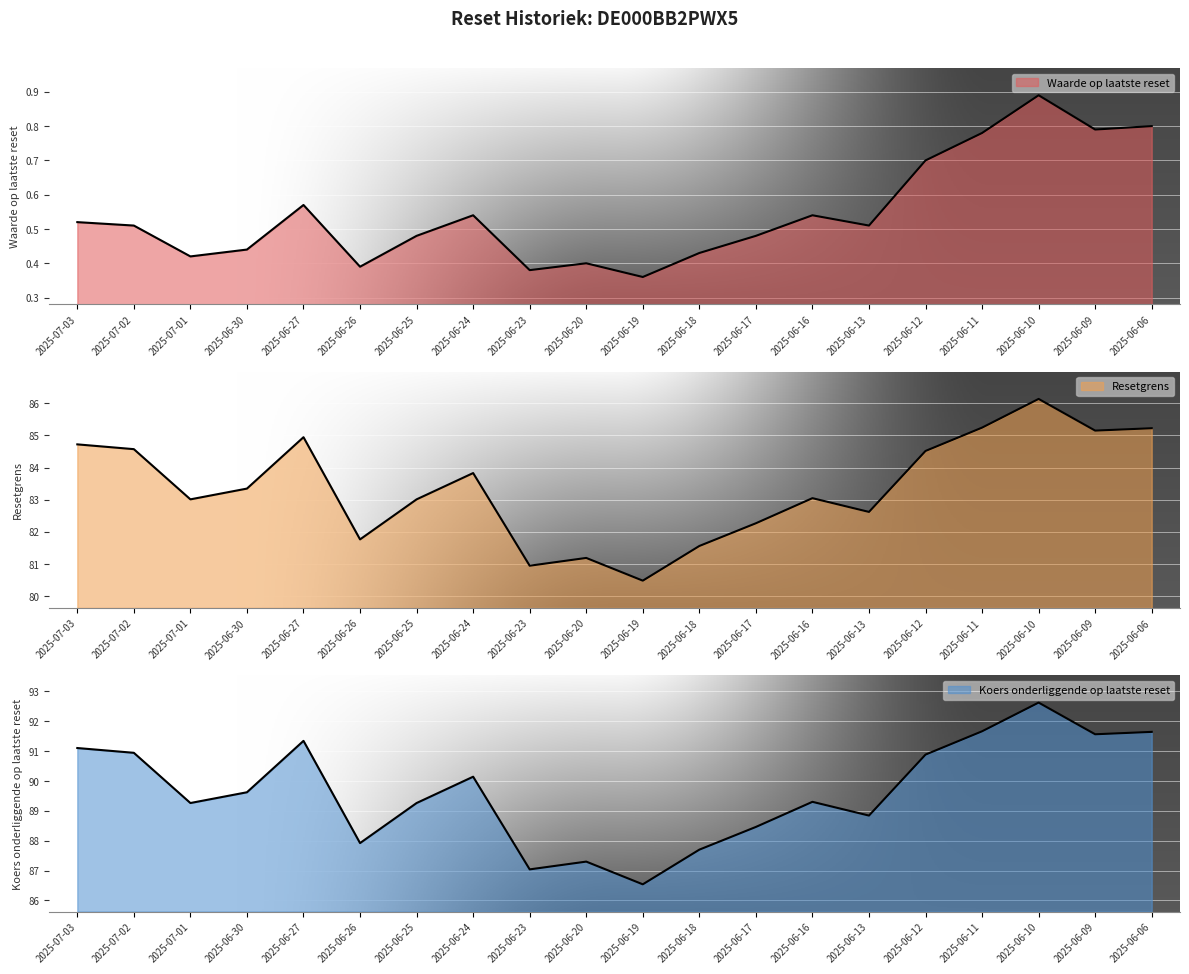

Which category has the highest value across all series?

2025-06-10